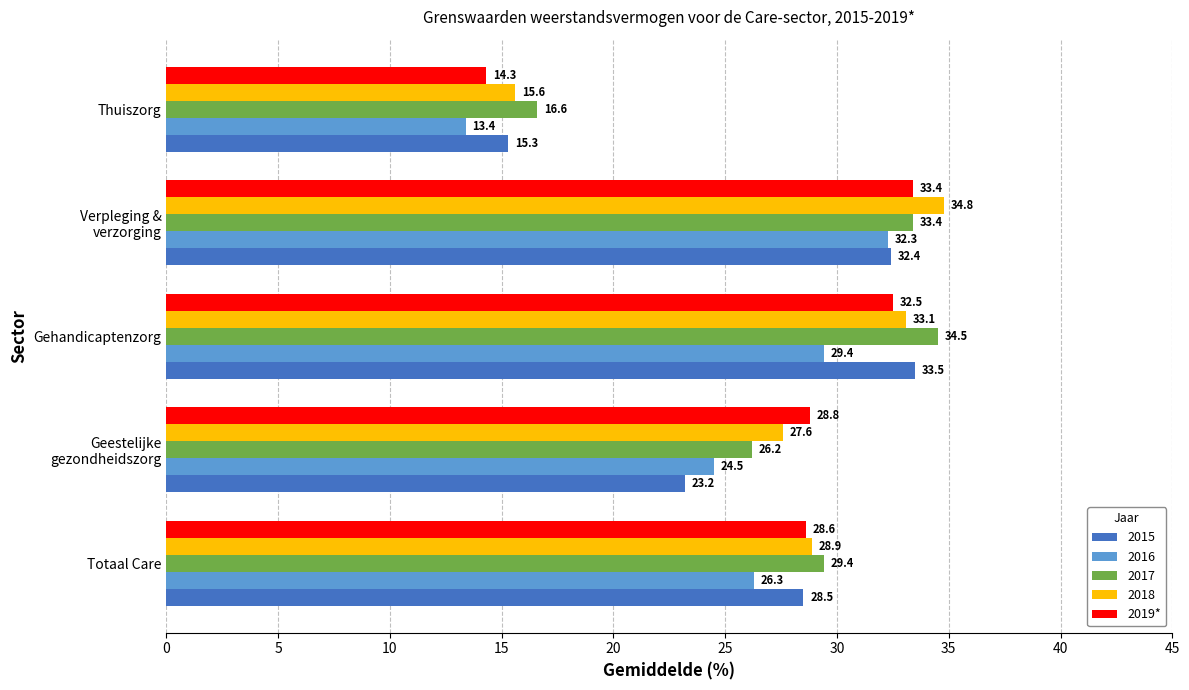

Count the number of categories in the chart.

5